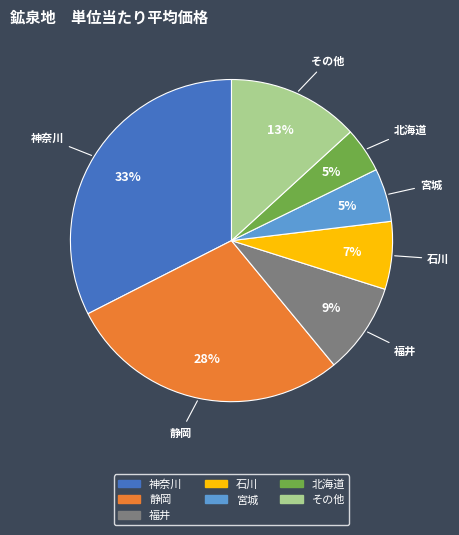

To the nearest percent, what is the average slice percentage?

14%